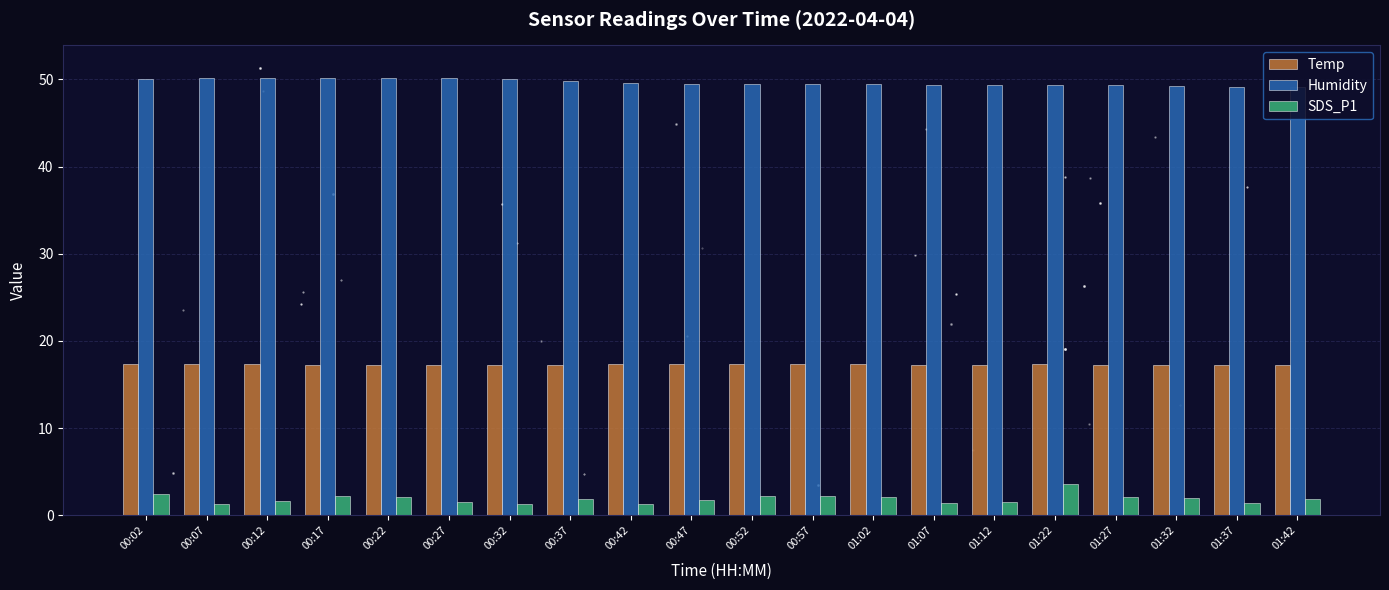

True or false: SDS_P1 has a value of 2.0 at 01:32.

True